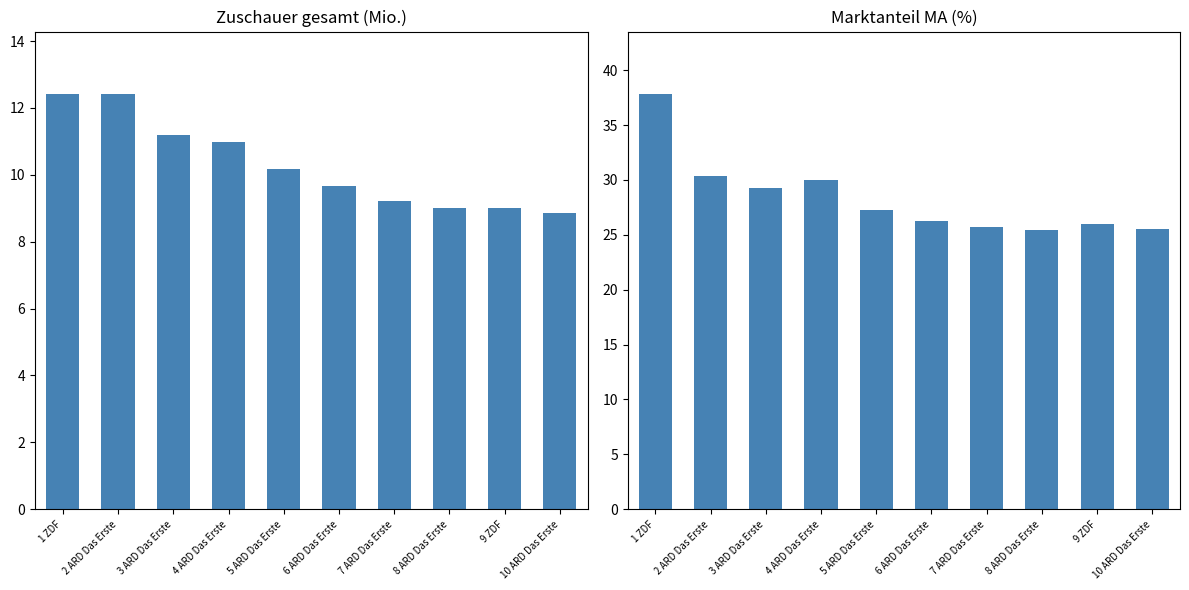

What is the difference between the Zuschauer gesamt (Mio.) values at 8 ARD Das Erste and 6 ARD Das Erste?

0.7